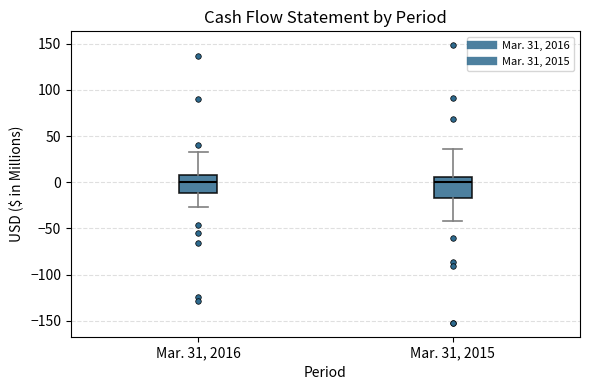

Where does the median line of the box for Mar. 31, 2016 sit on the y-axis? The values are not printed on the chart, so give them approximately, as read against the axis.

0